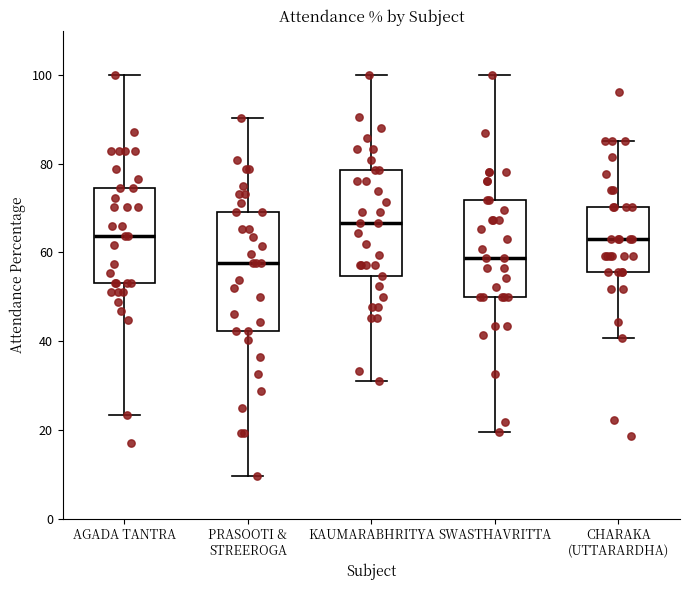

Reading left to right, transcribe this box plot: for each box, give where its median line is, the range the box spans, and where its two whiskers end, as read against the y-axis. The values are not printed on the chart, so give them approximately, as read against the axis.

AGADA TANTRA: median 64, box 54 to 74, whiskers 24 to 100
PRASOOTI & STREEROGA: median 58, box 42 to 70, whiskers 10 to 90
KAUMARABHRITYA: median 66, box 54 to 78, whiskers 30 to 100
SWASTHAVRITTA: median 58, box 50 to 72, whiskers 20 to 100
CHARAKA (UTTARARDHA): median 62, box 56 to 70, whiskers 40 to 86